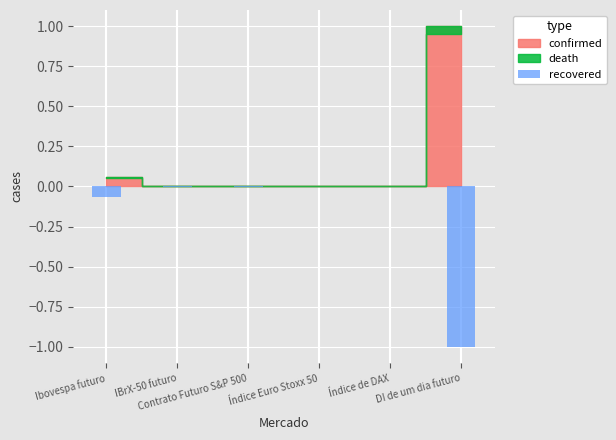

What is the change in value from Índice de DAX to DI de um dia futuro?

-1.0